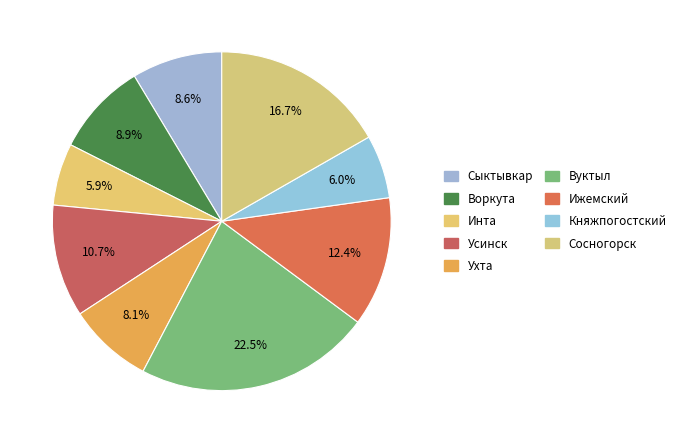

To the nearest percent, what is the combined percentage of Сосногорск and Инта?

23%